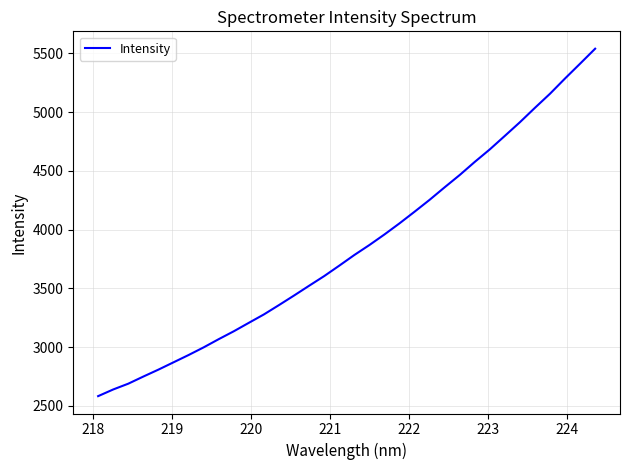

What is the difference between the maximum and minimum values?

2956.8